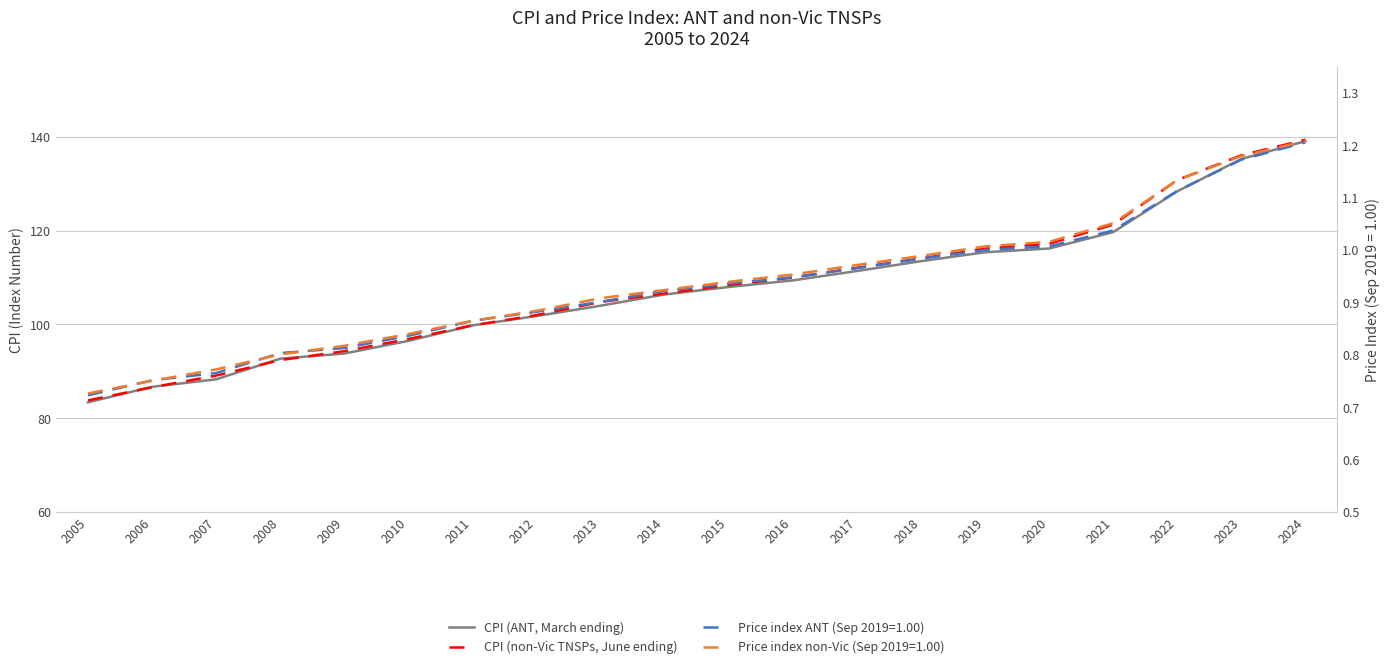

What is the value of the CPI (non-Vic TNSPs, June ending) point at the 12th from the left?

110.0